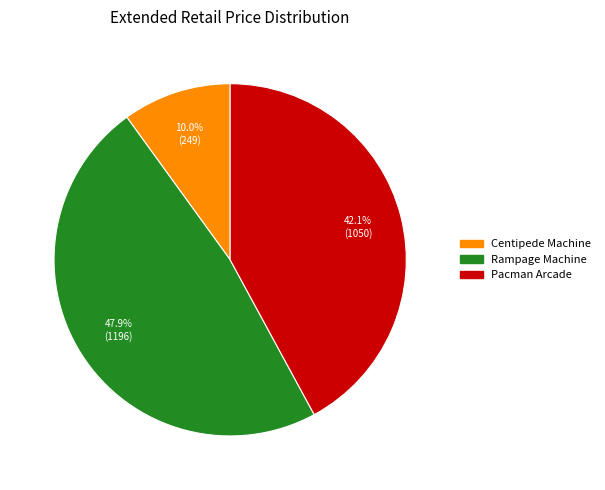

Is there any slice that represents more than half of the pie?

No